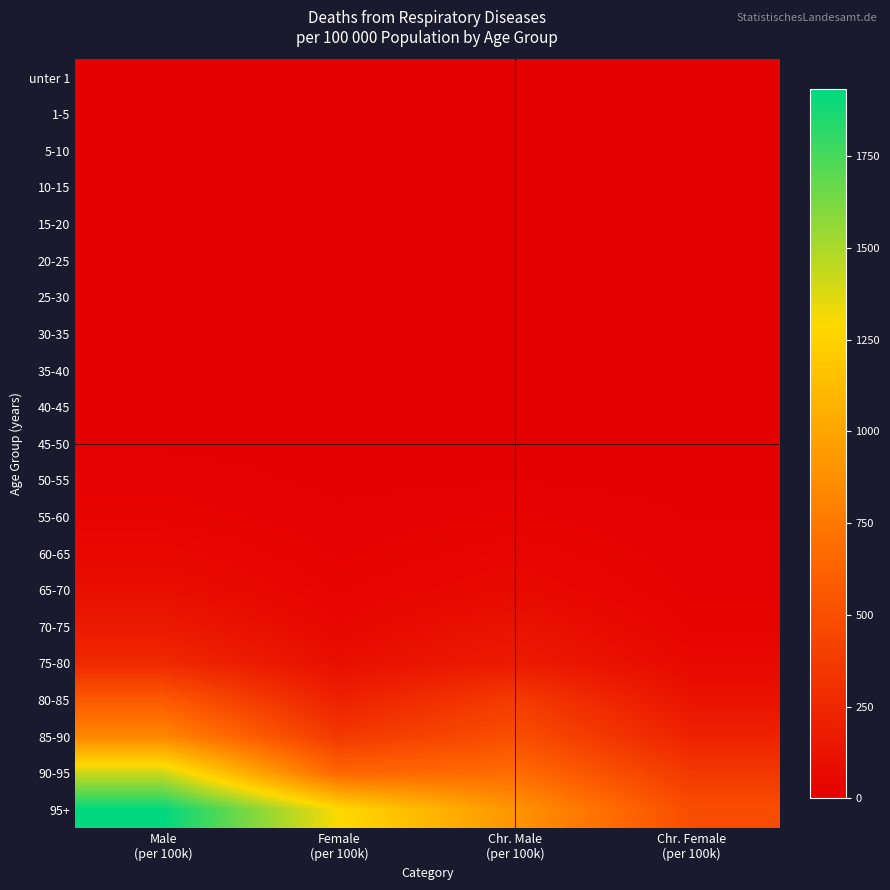

Between Male (per 100k) and Female (per 100k), which series saw the biggest shift?

90-95